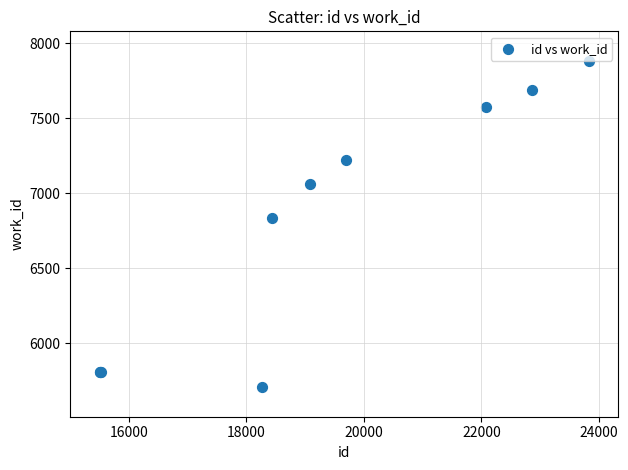

What Y value in the scatter plot is closest to 6795?

6833